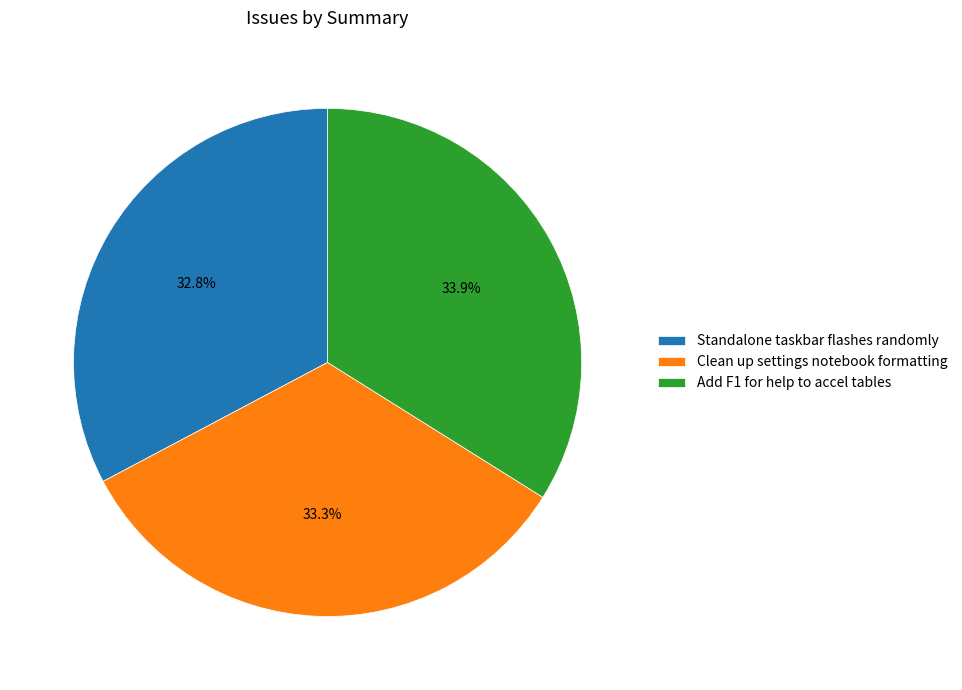

Rank the categories by value from highest to lowest.

Add F1 for help to accel tables, Clean up settings notebook formatting, Standalone taskbar flashes randomly